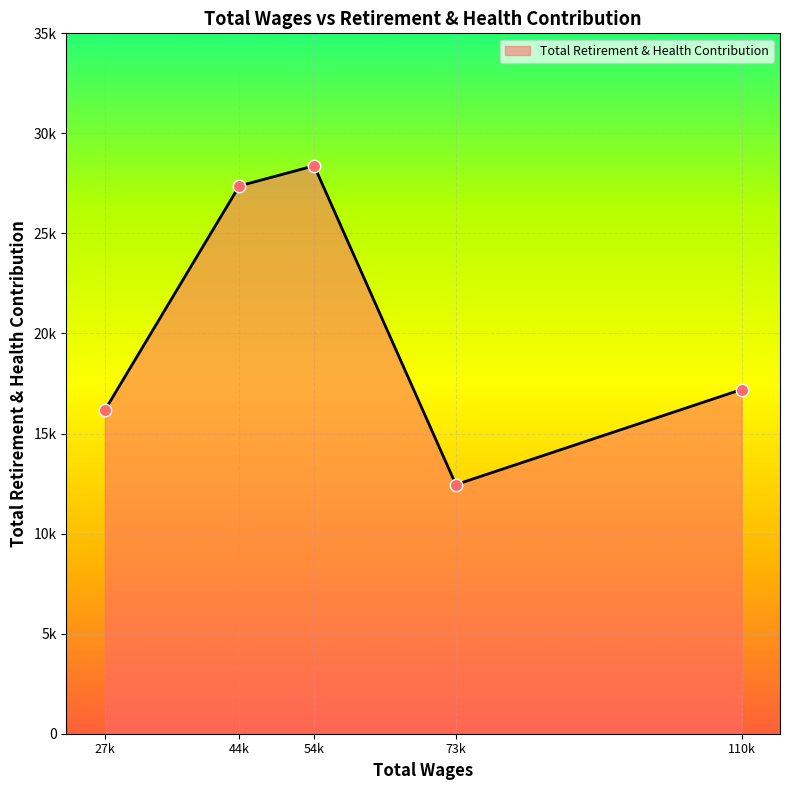

Does the chart have visible grid lines?

Yes